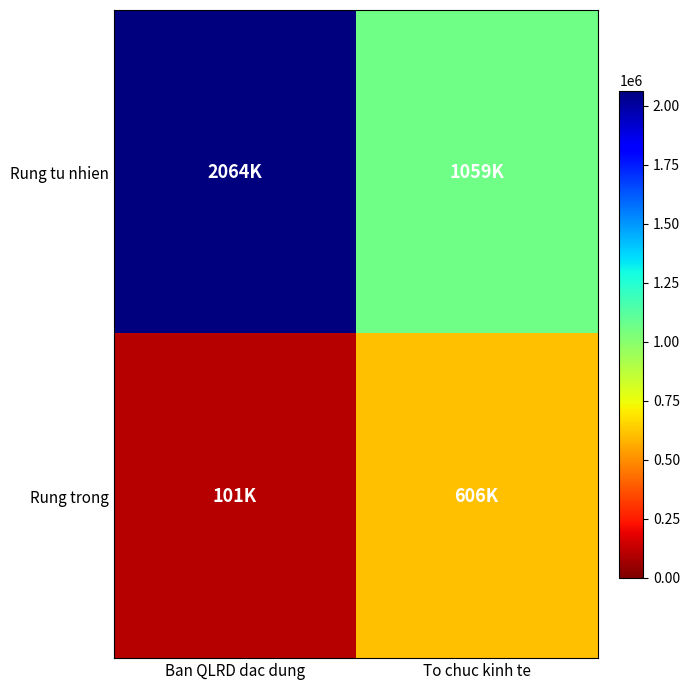

Reading right to left, list all the values displayed in this chart.

Rung tu nhien: To chuc kinh te=1058952.9	Ban QLRD dac dung=2064145.0
Rung trong: To chuc kinh te=605714.1	Ban QLRD dac dung=100943.9